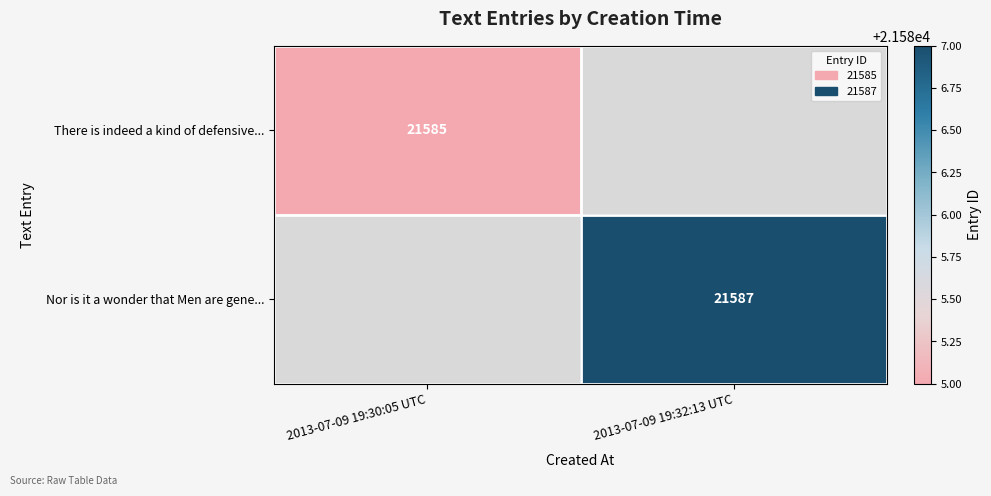

How many data points does each series have?

2